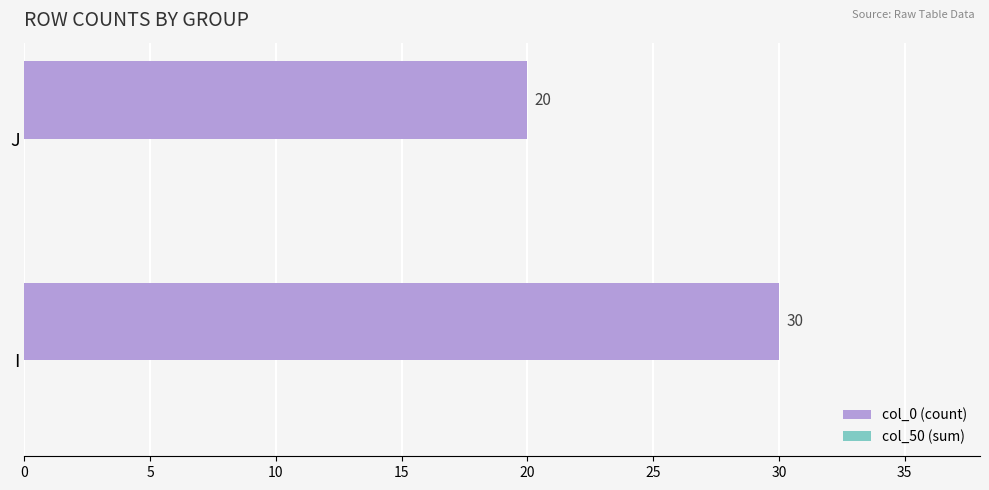

List the labels in order of value, largest first.

I, J